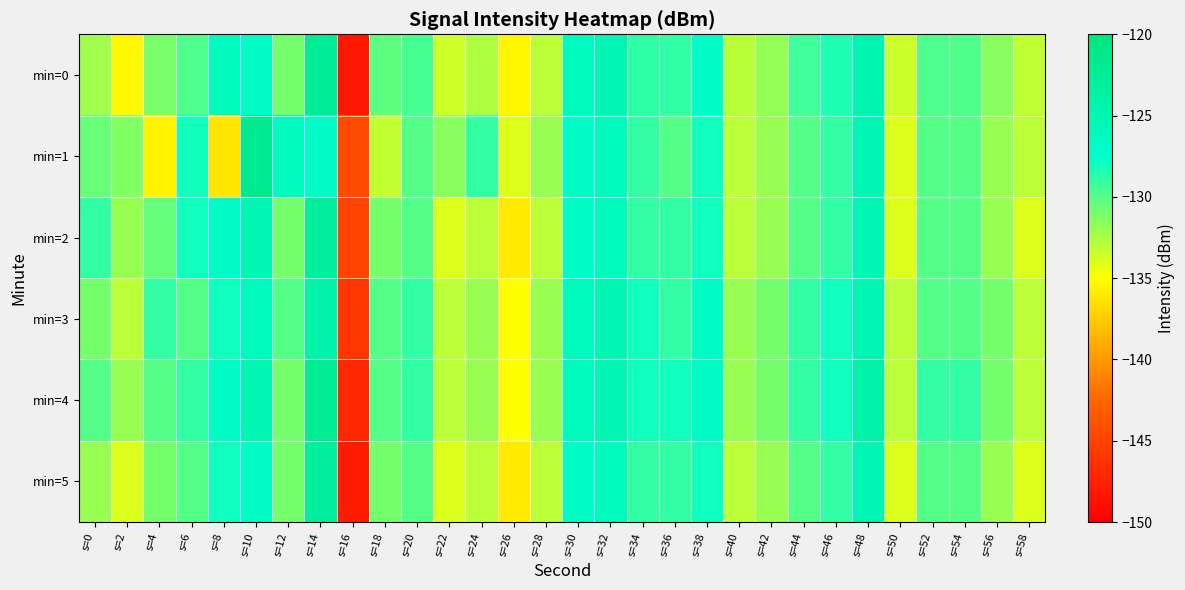

List the series in order of their peak value, lowest first.

min=3, min=2, min=5, min=0, min=4, min=1